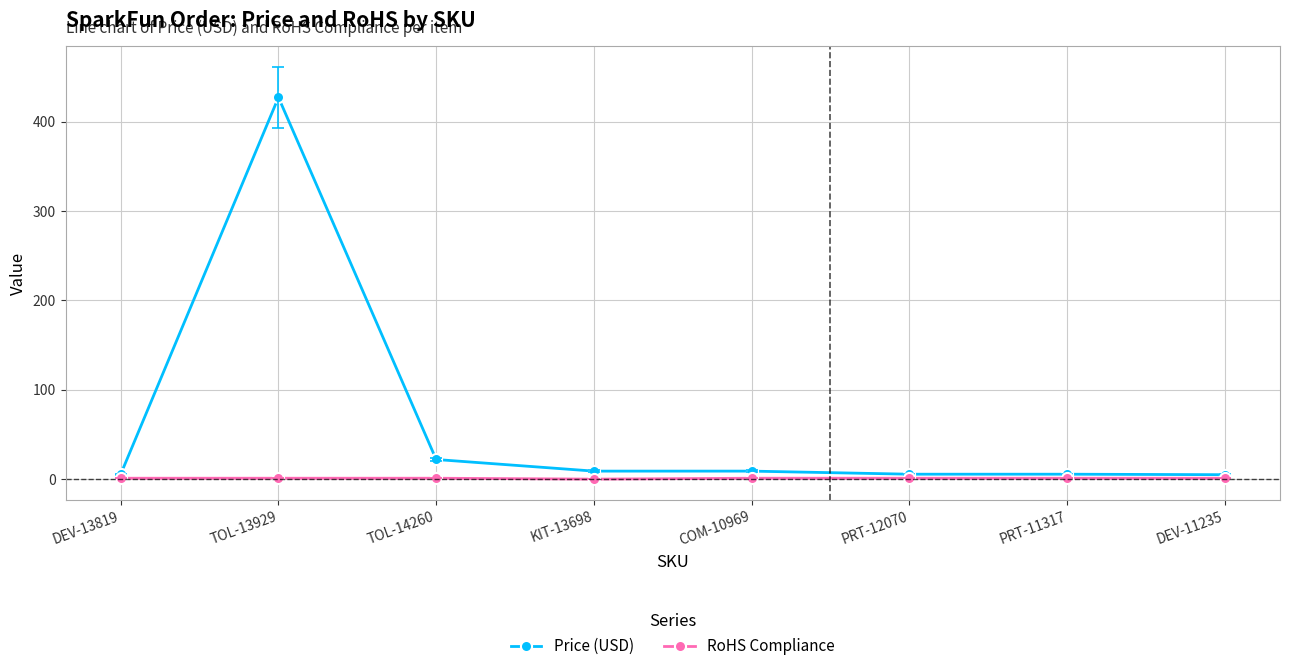

What is the label of the 7th point from the right?

TOL-13929